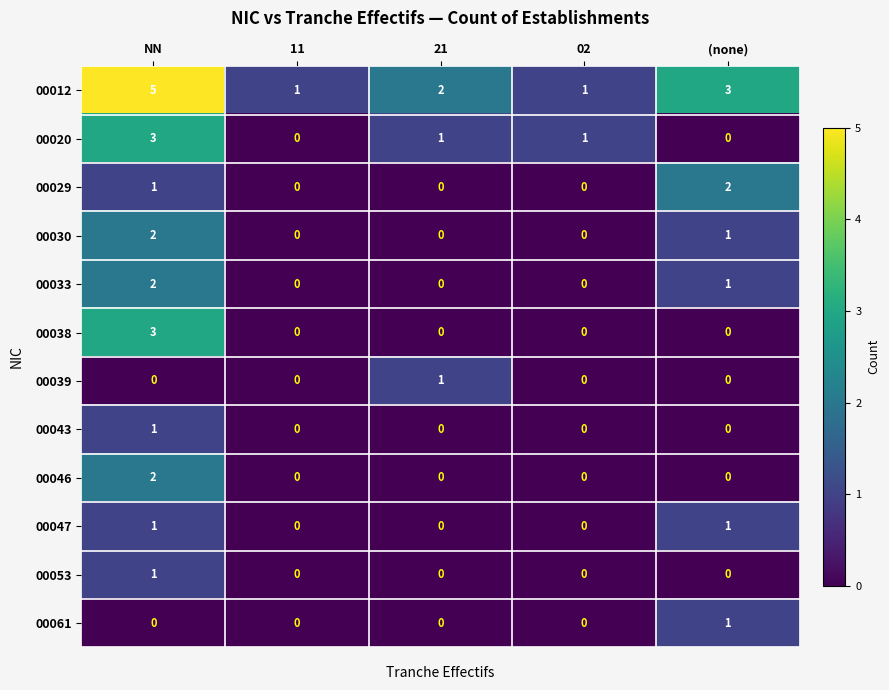

What is the total value across all series at 21?

4